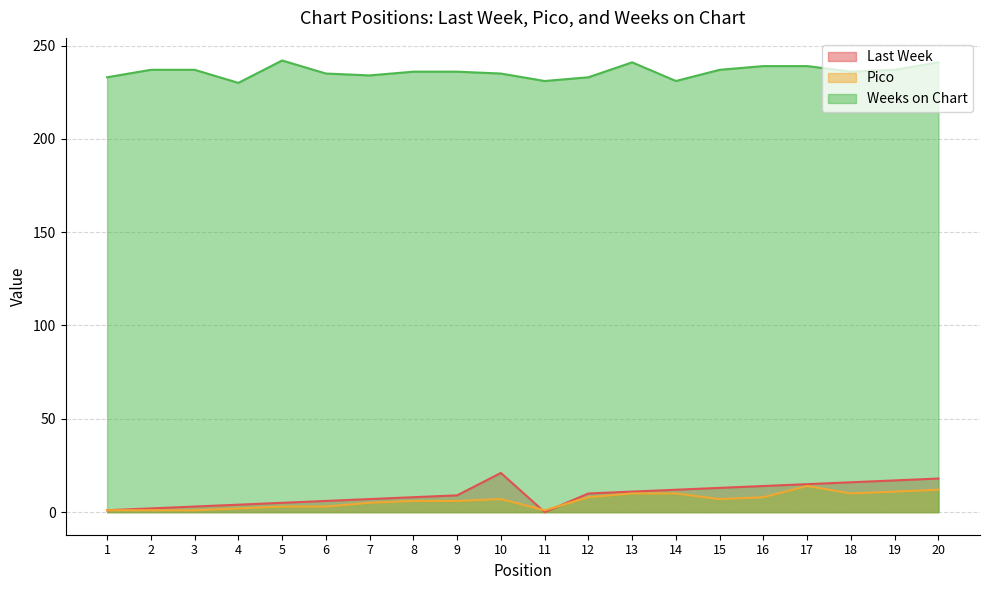

What is the average value of the Weeks on Chart series?

236